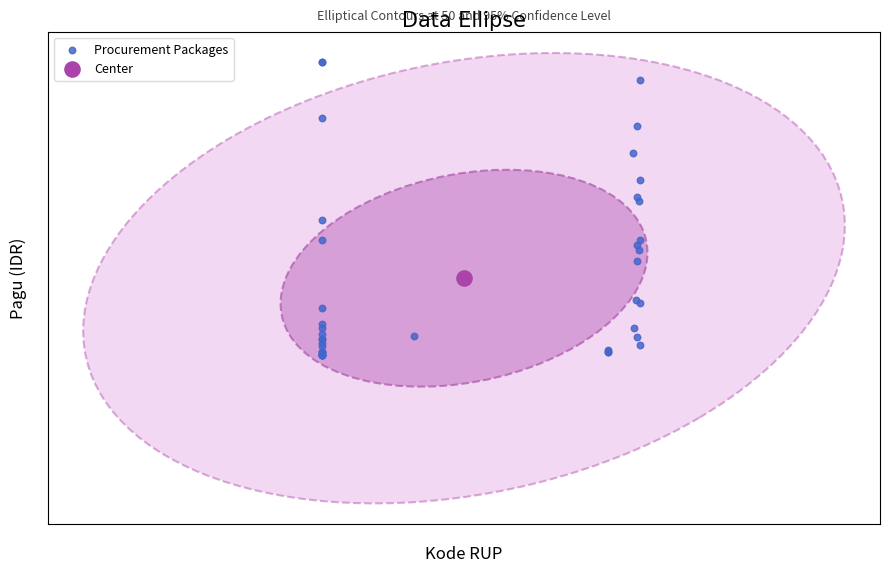

What are all the series names shown in the legend?

Procurement Packages, Center